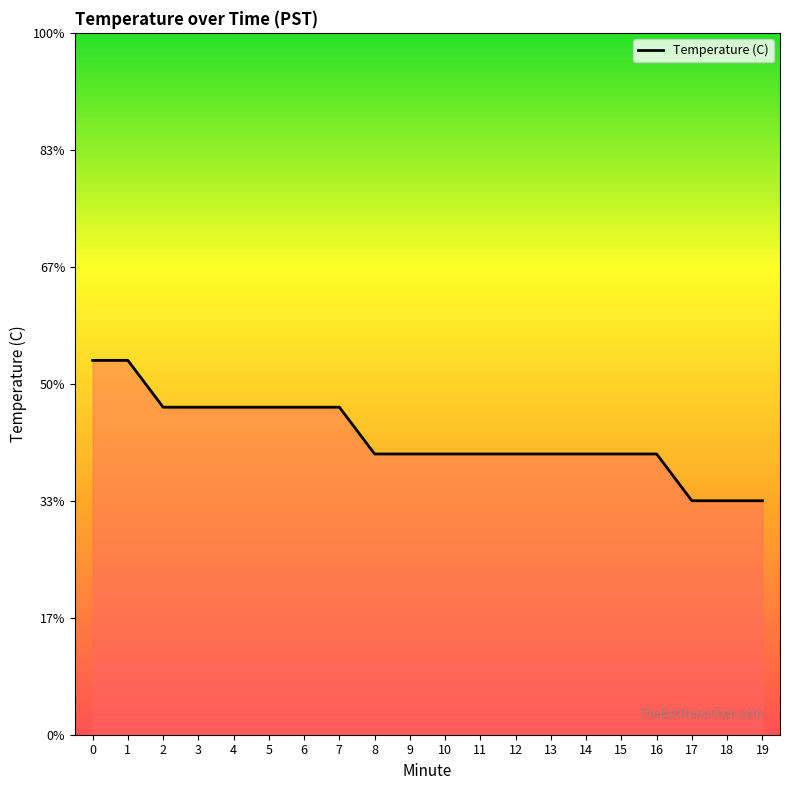

What is the maximum value shown in the chart?

14.8